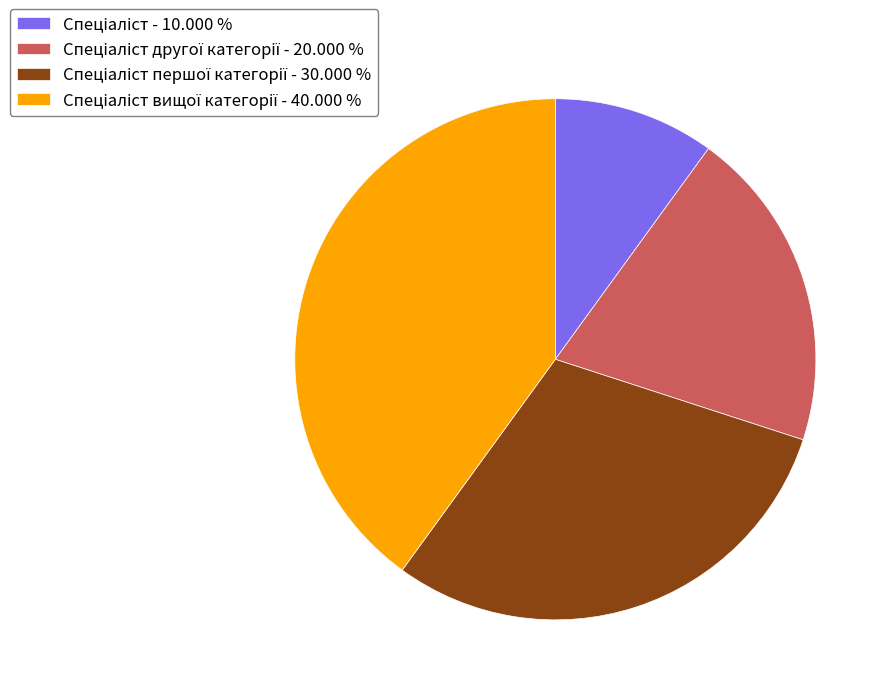

Does any single category account for the majority?

No